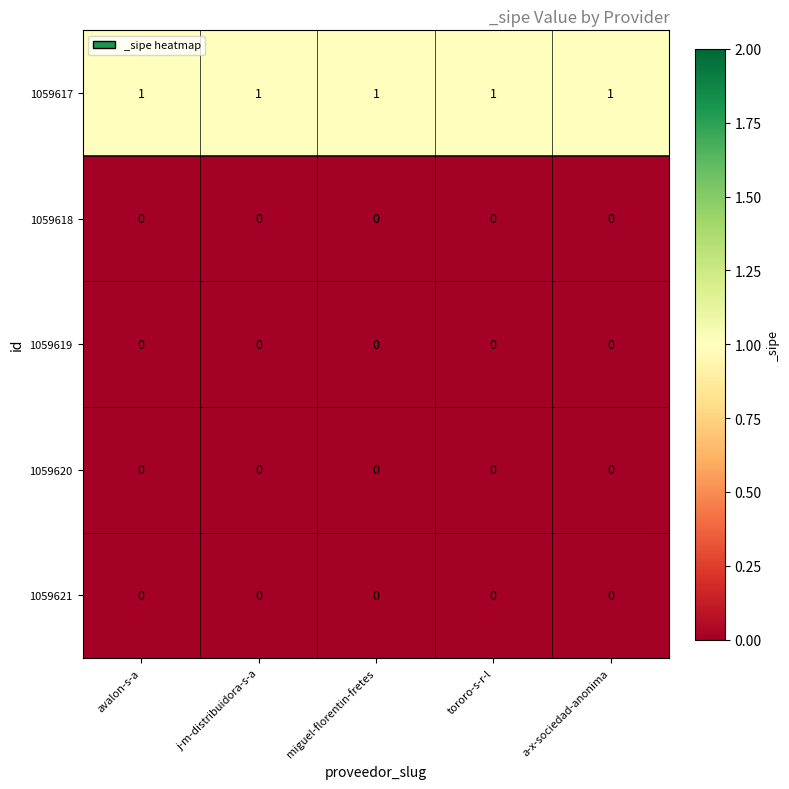

True or false: 1059619 has a value of 0 at avalon-s-a.

True